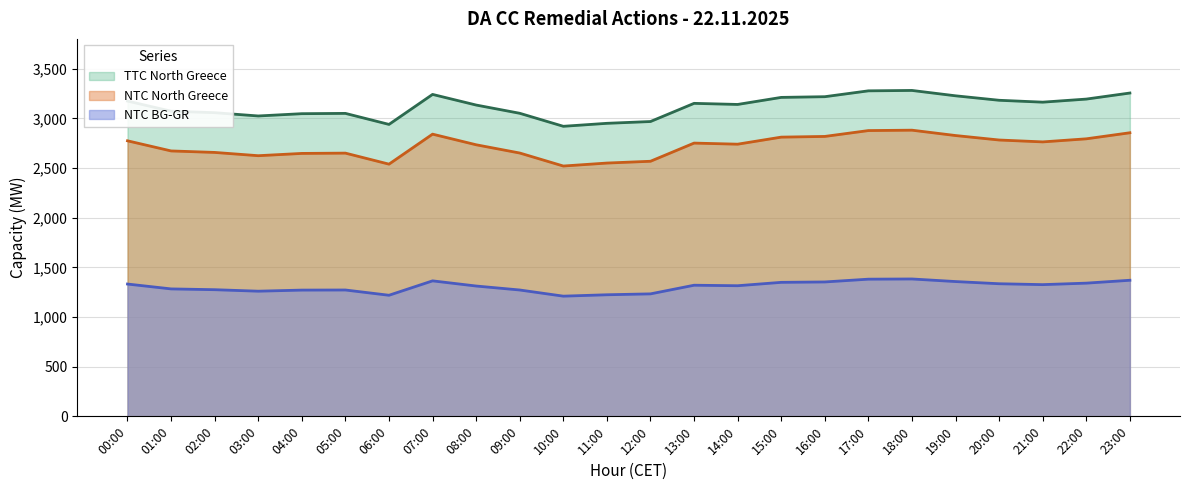

Count the number of categories in the chart.

24